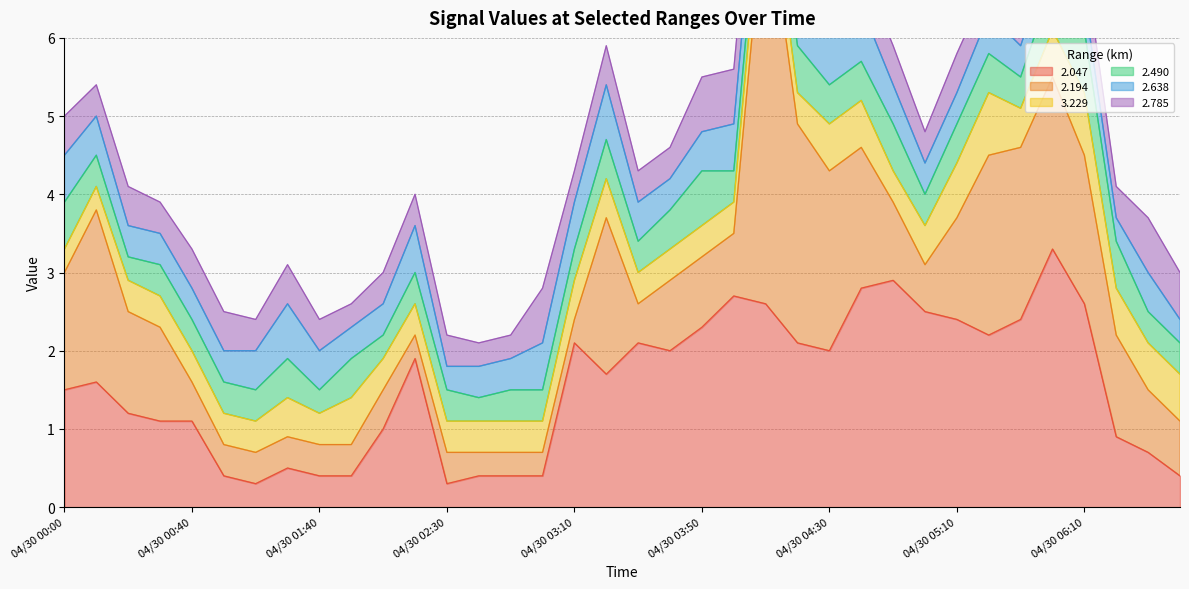

What is the value of the 3.229 point at the 15th from the left?

0.4